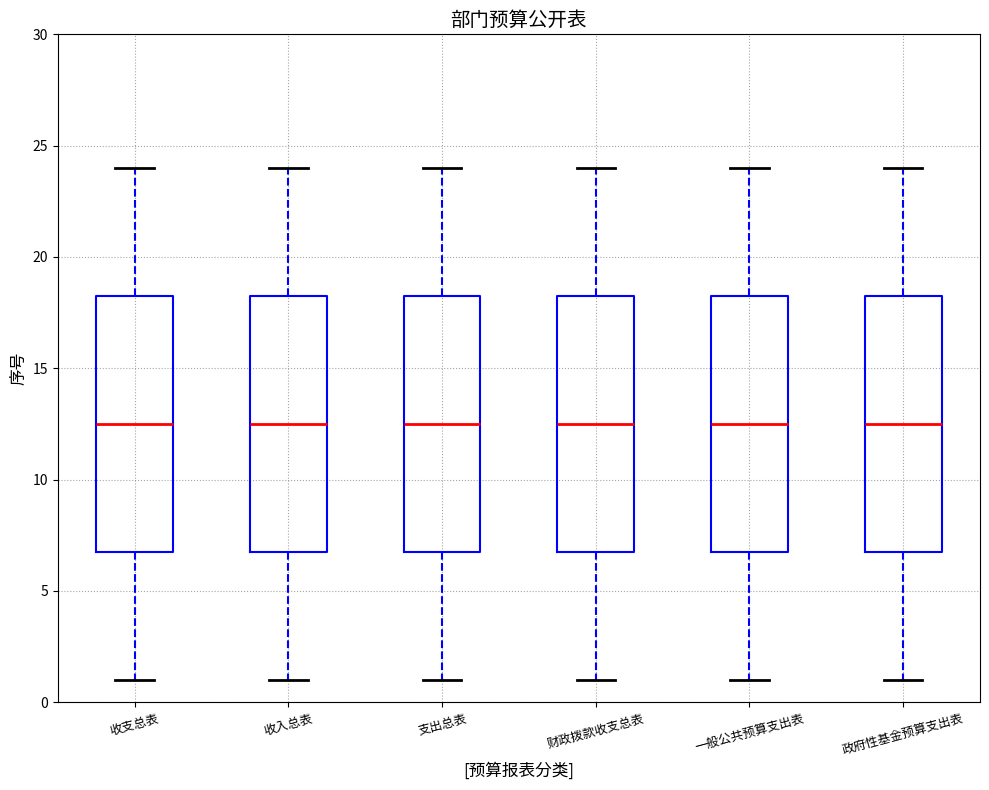

Reading left to right, read every box against the y-axis: the position of its median line, the range the box covers, and the ends of its whiskers. The values are not printed on the chart, so give them approximately, as read against the axis.

收支总表: median 12.5, box 7.0 to 18.5, whiskers 1.0 to 24.0
收入总表: median 12.5, box 7.0 to 18.5, whiskers 1.0 to 24.0
支出总表: median 12.5, box 7.0 to 18.5, whiskers 1.0 to 24.0
财政拨款收支总表: median 12.5, box 7.0 to 18.5, whiskers 1.0 to 24.0
一般公共预算支出表: median 12.5, box 7.0 to 18.5, whiskers 1.0 to 24.0
政府性基金预算支出表: median 12.5, box 7.0 to 18.5, whiskers 1.0 to 24.0